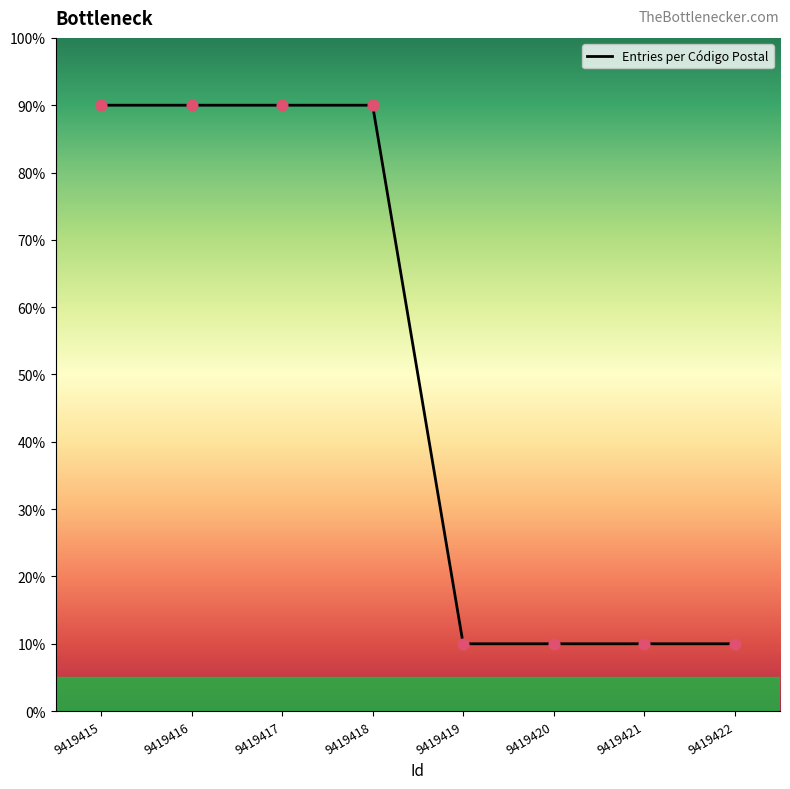

What is the ratio of the value at 9419420 to the value at 9419422?

1.0